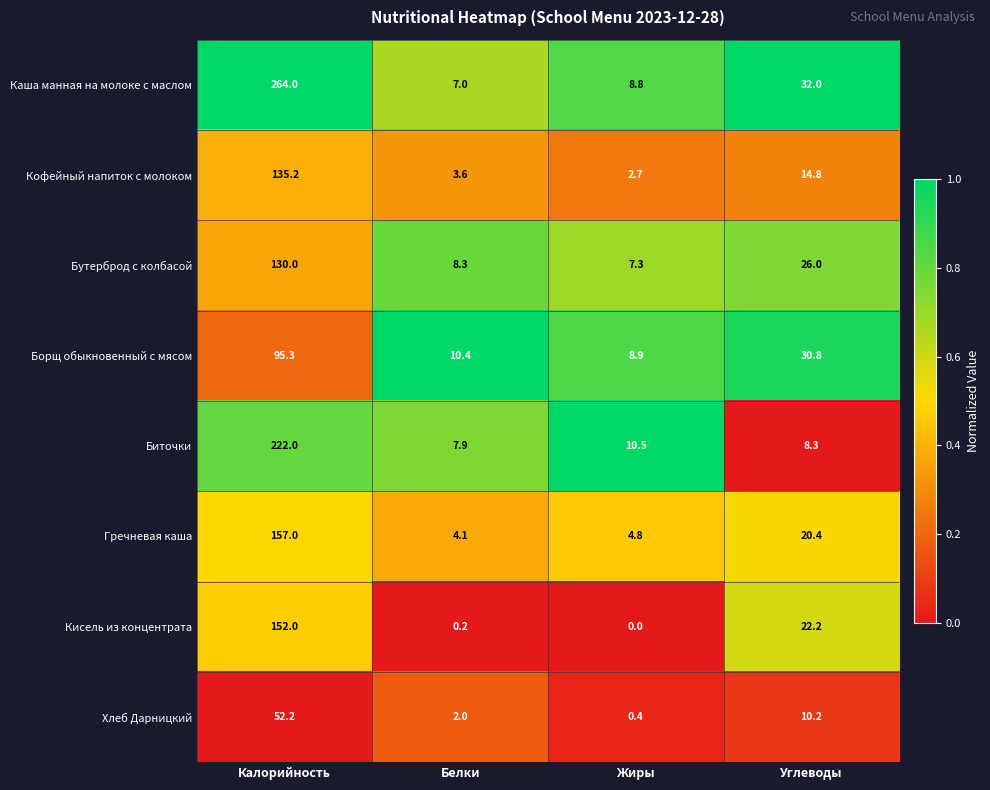

Is it true that Гречневая каша equals 4.8 at Жиры?

True